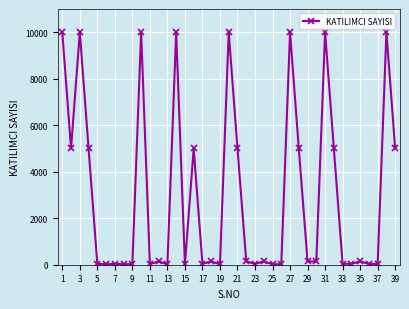

What is the maximum value shown in the chart?

10000